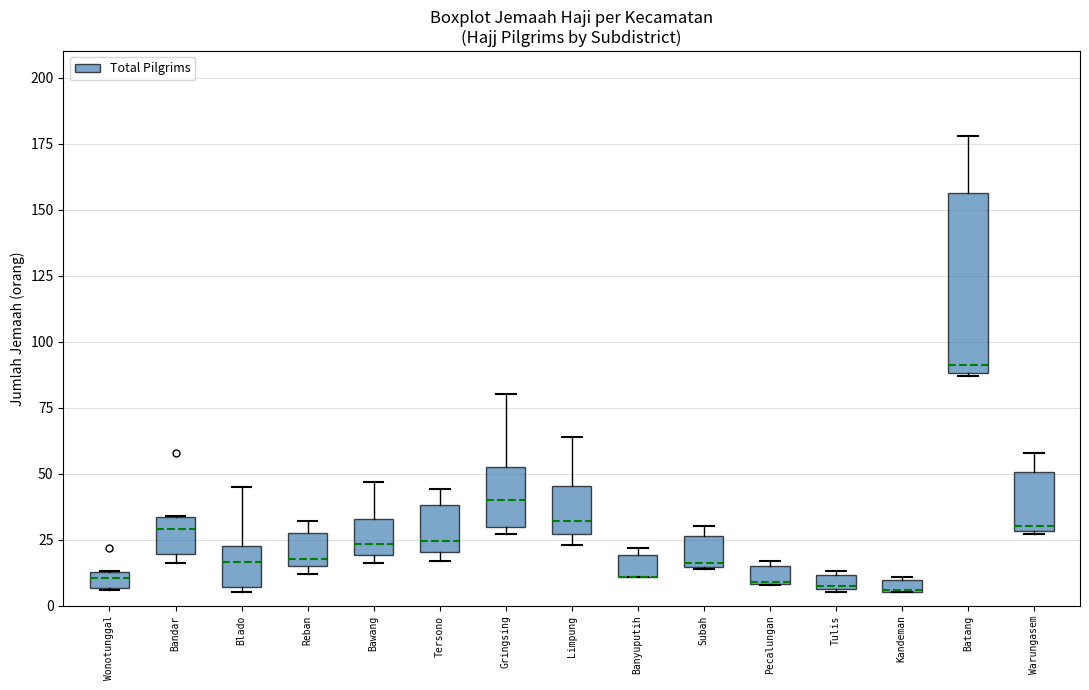

Which box is the tallest, from its lower edge to its upper edge?

Batang